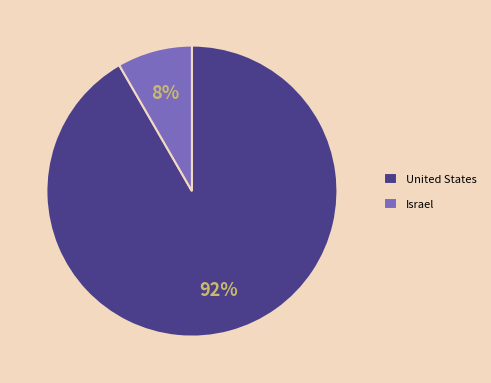

To the nearest percent, what is the average slice percentage?

50%